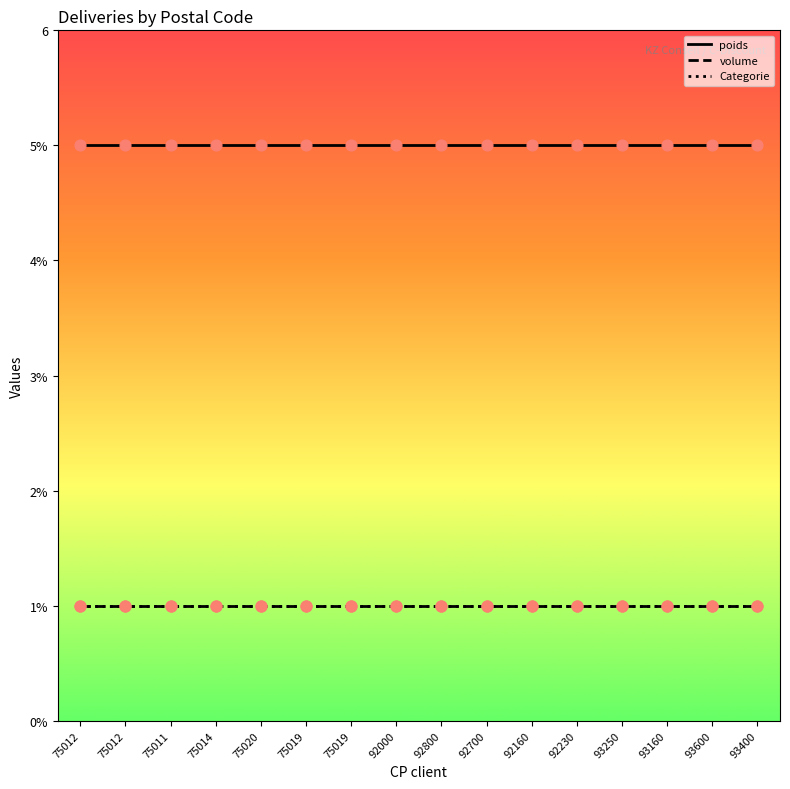

Is this an area chart (filled region under the line)?

No